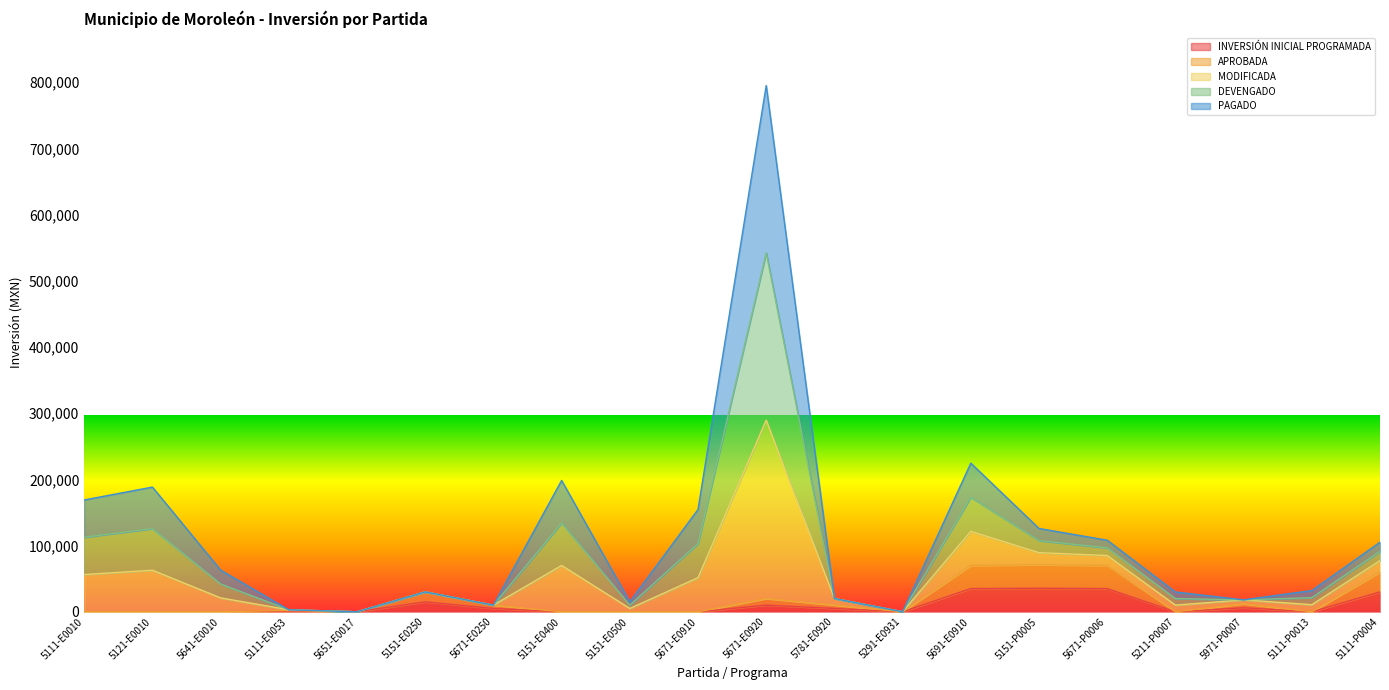

What is the sum of all APROBADA values?

355000